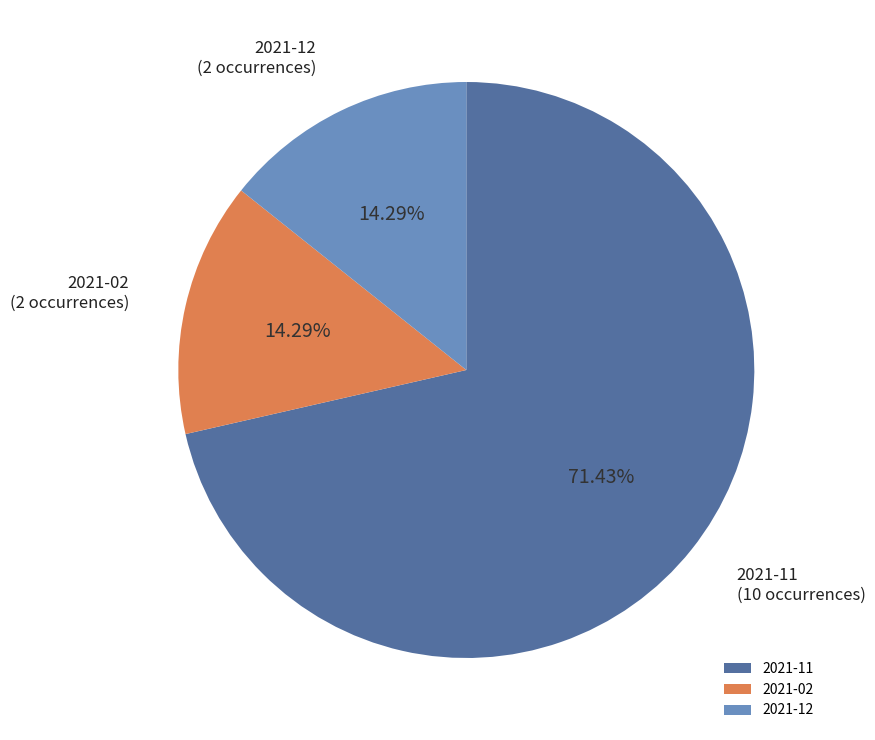

Which has a higher value, 2021-11 or 2021-12?

2021-11